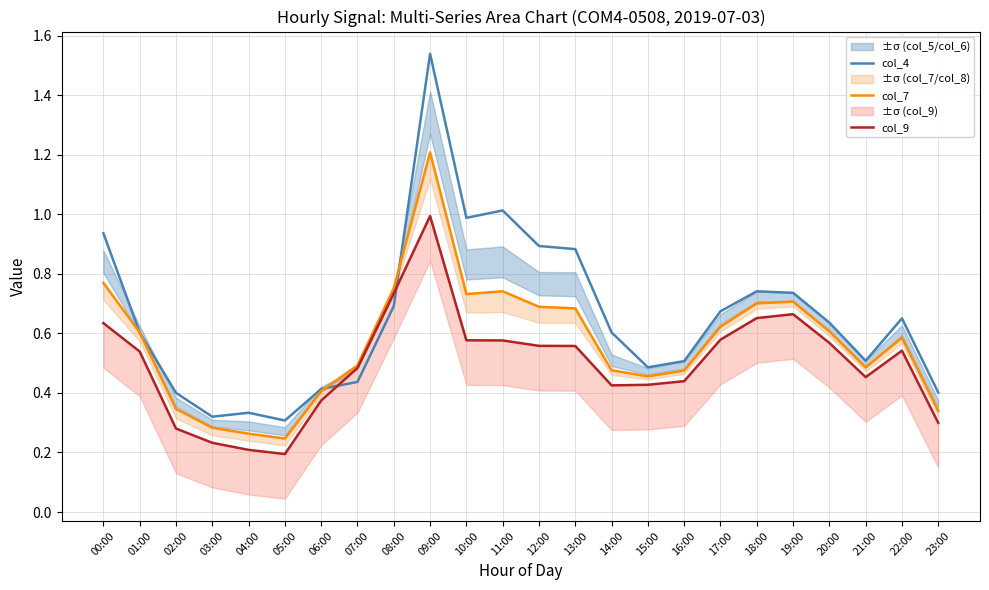

In col_4, how many points are lower than both neighbors (excluding endpoints)?

5